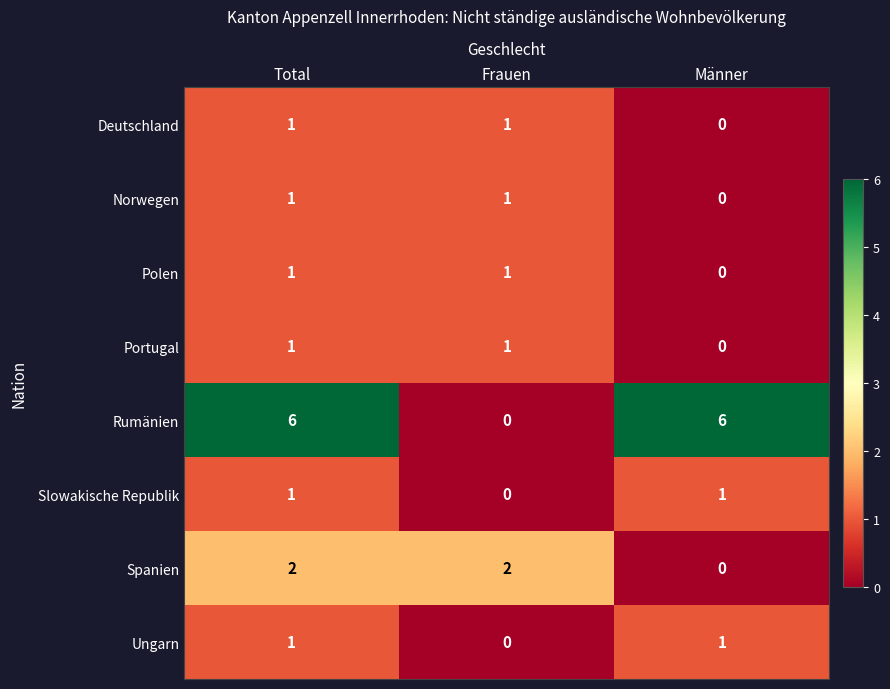

At which label is Polen closest to 0?

Männer